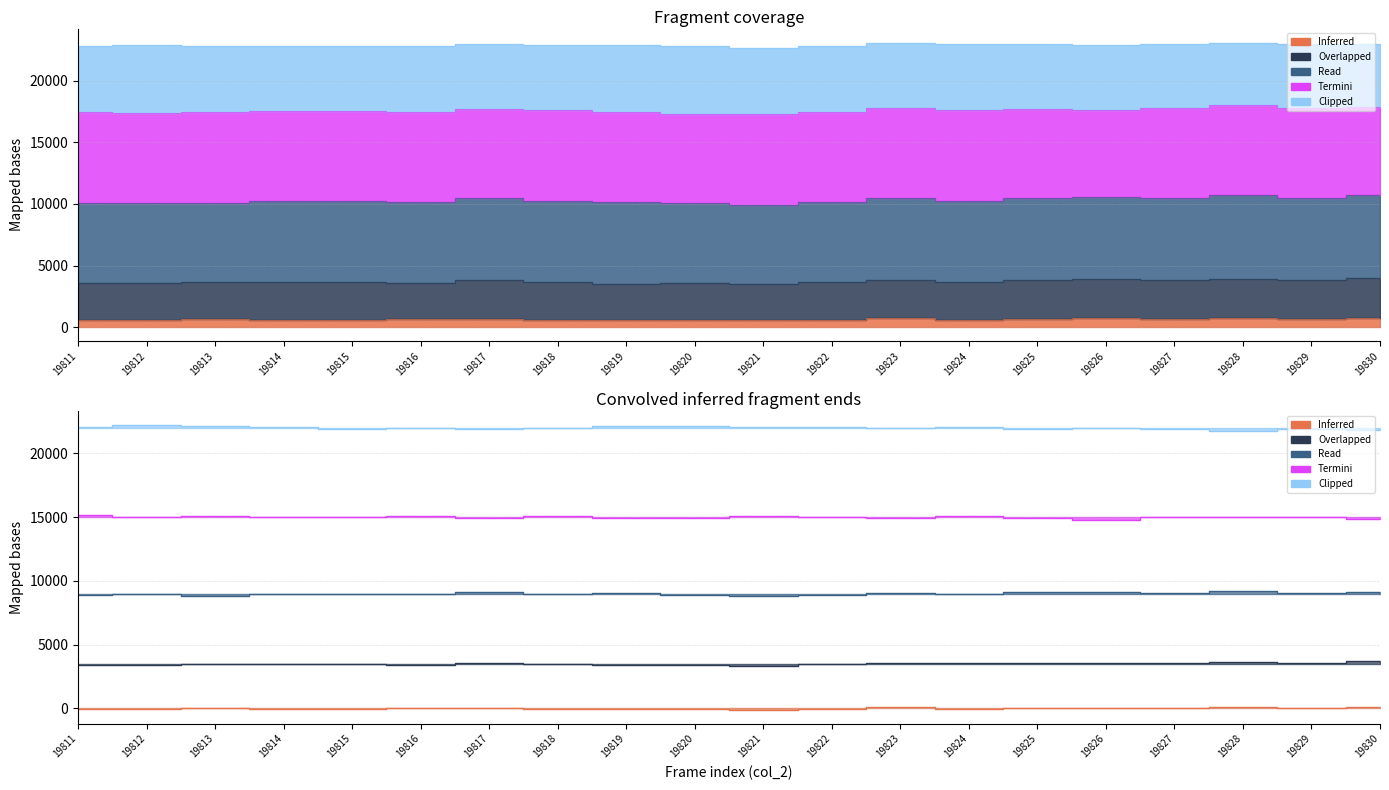

Reading left to right, transcribe all the data shown in this chart.

Inferred: 597.0	573.0	625.0	574.0	604.0	624.0	632.0	612.0	574.0	607.0	543.0	585.0	709.0	578.0	688.0	701.0	683.0	719.0	679.0	703.0
Overlapped: 3410.6	3438.6	3443.6	3474.6	3482.6	3399.6	3594.6	3480.6	3370.6	3377.6	3355.6	3501.6	3566.6	3535.6	3546.6	3582.6	3554.6	3629.6	3554.6	3699.6
Read: 8895.0	8930.0	8833.0	8991.0	8992.0	8942.0	9101.0	8966.0	9061.0	8913.0	8847.0	8912.0	9064.0	8940.0	9088.0	9106.0	9039.0	9191.0	9039.0	9151.0
Termini: 15130.0	14968.0	15052.0	14995.0	15000.0	15061.0	14931.0	15092.0	14953.0	14950.0	15107.0	15008.0	14956.0	15113.0	14950.0	14801.0	15030.0	15007.0	15030.0	14867.0
Clipped: 22058.8	22201.8	22114.8	22053.8	21938.8	22010.8	21938.8	21988.8	22158.8	22177.8	22064.8	22023.8	21974.8	22048.8	21933.8	21959.8	21885.8	21771.8	21885.8	21807.8